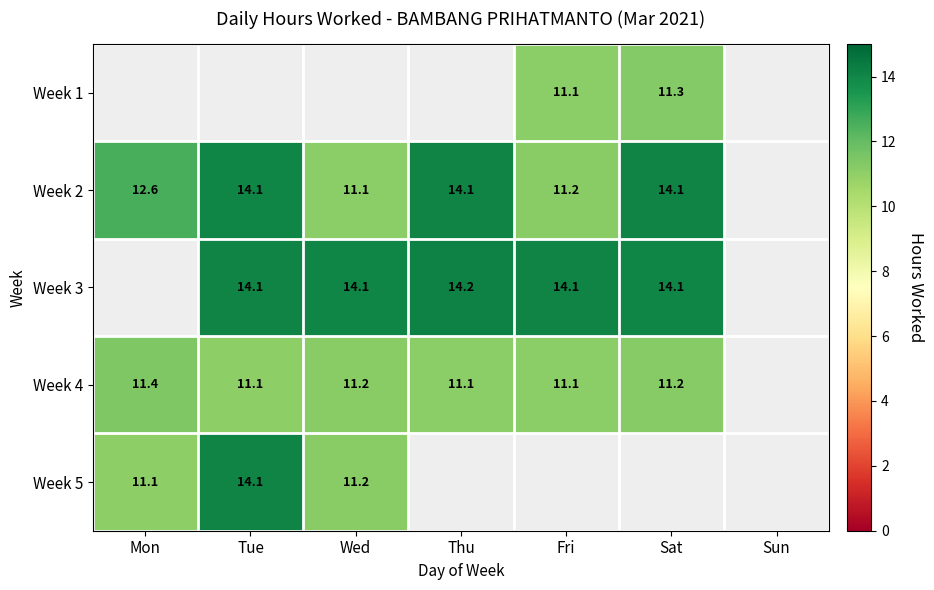

How many categories are shown in the chart?

7